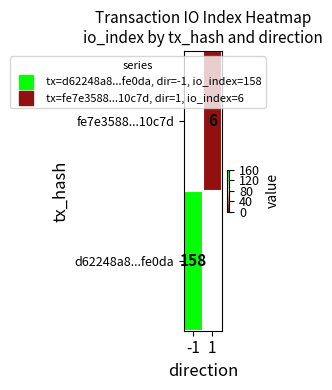

Rank the series by their average value, from highest to lowest.

d62248a8...fe0da, fe7e3588...10c7d